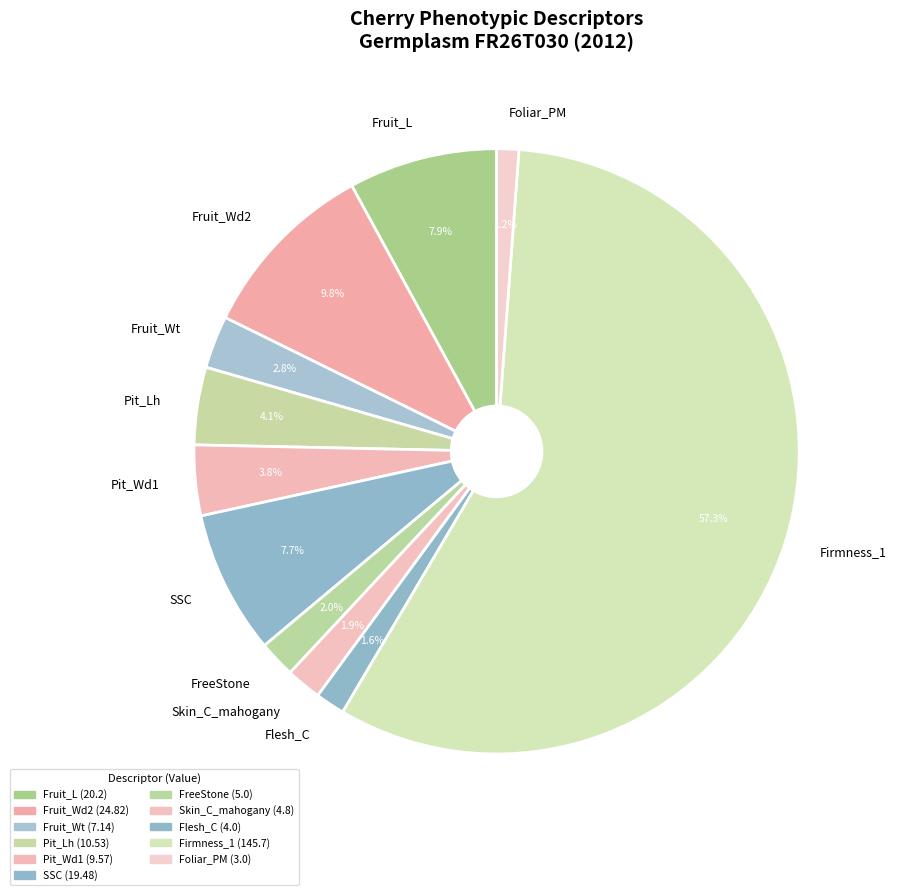

Which has a higher value, Pit_Lh or Skin_C_mahogany?

Pit_Lh